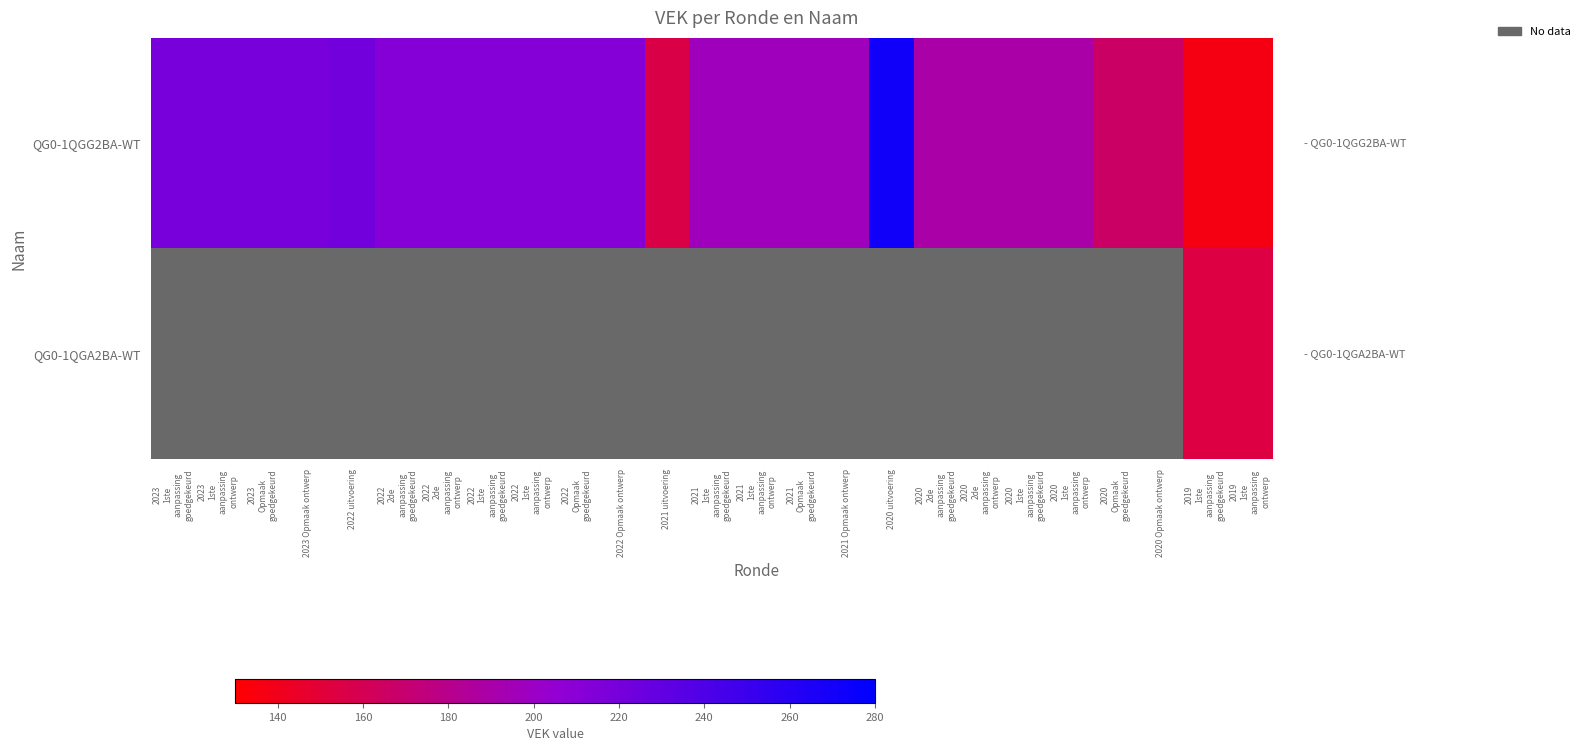

The value of QG0-1QGG2BA-WT at 2022 uitvoering is 385.5. True or false?

False